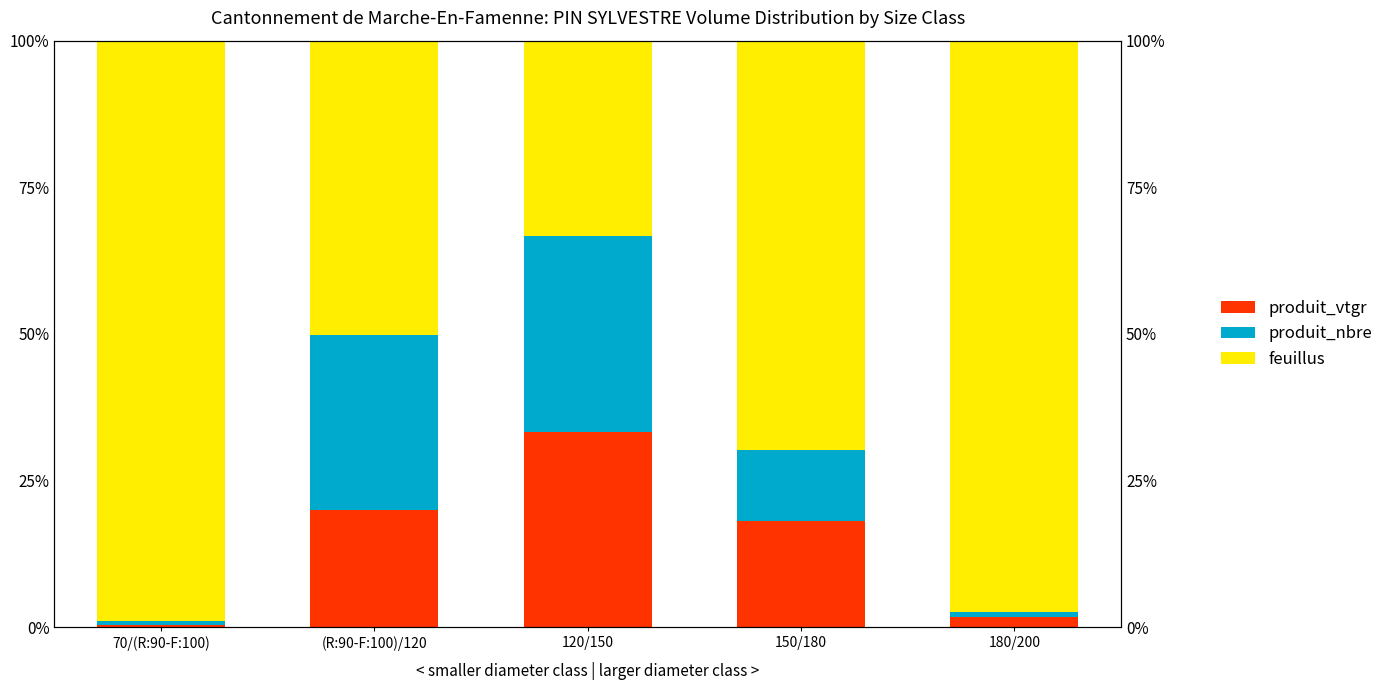

What value does the feuillus series have at 180/200?

97.4